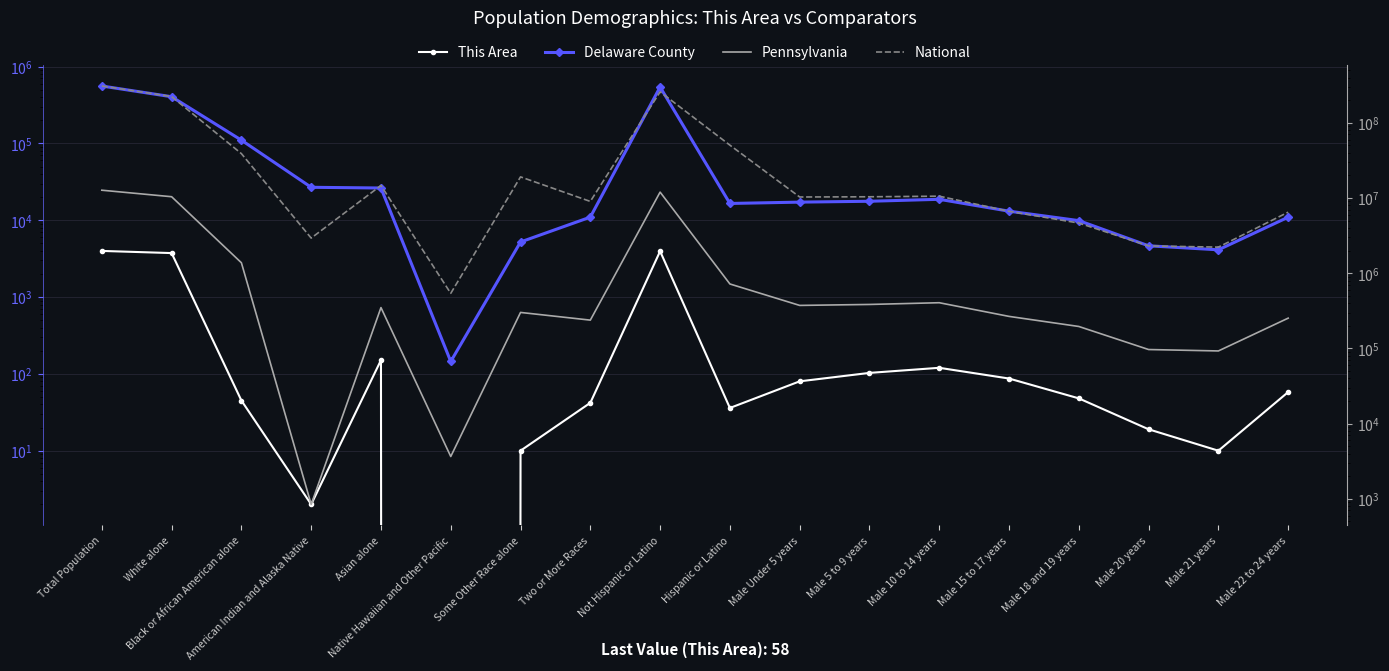

Which series has the largest range (max minus min)?

National